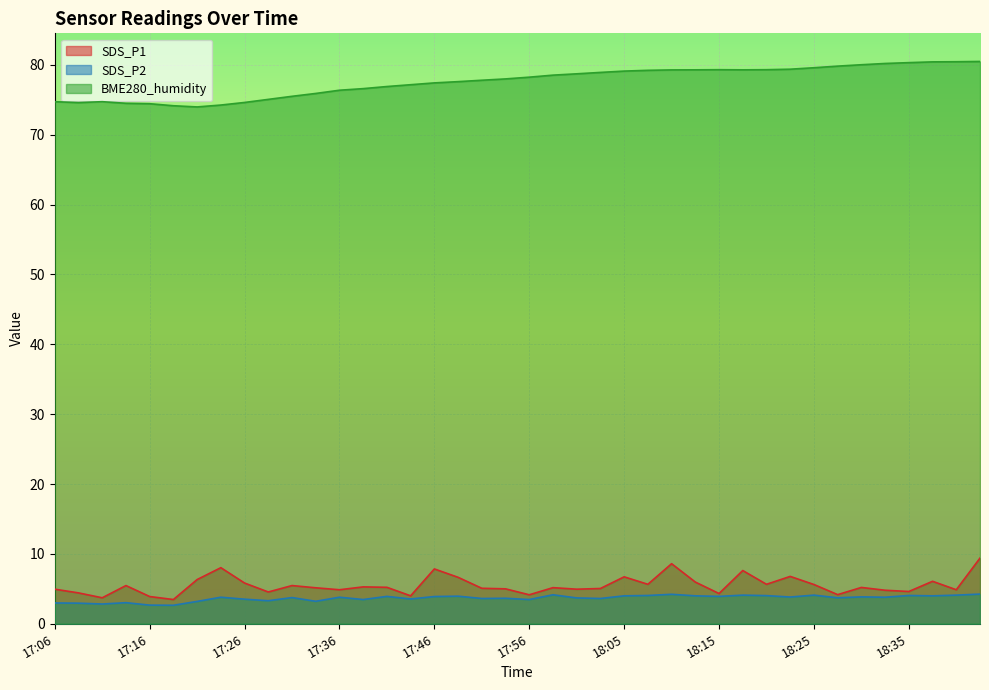

True or false: SDS_P2 has a value of 2.4 at 17:26.

False